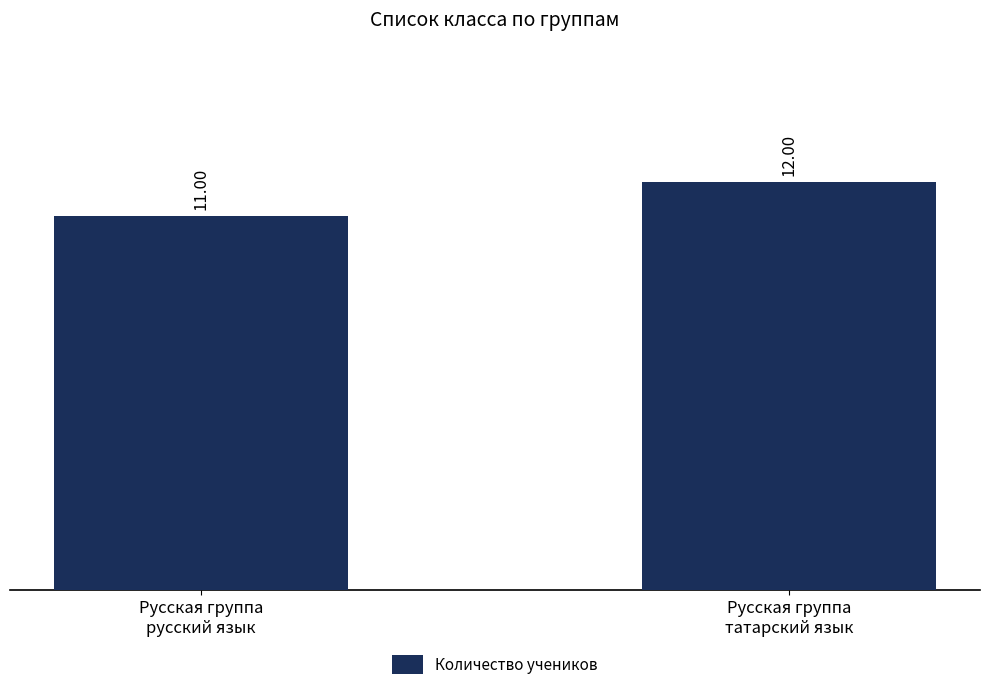

List the labels in order of value, largest first.

Русская группа
татарский язык, Русская группа
русский язык